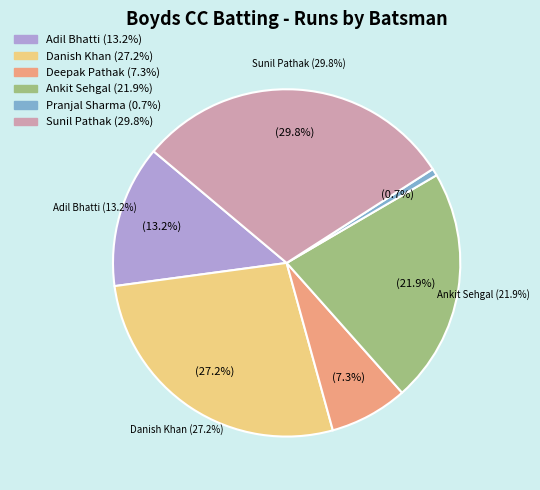

What is the change in value from Adil Bhatti to Sunil Pathak?

+25